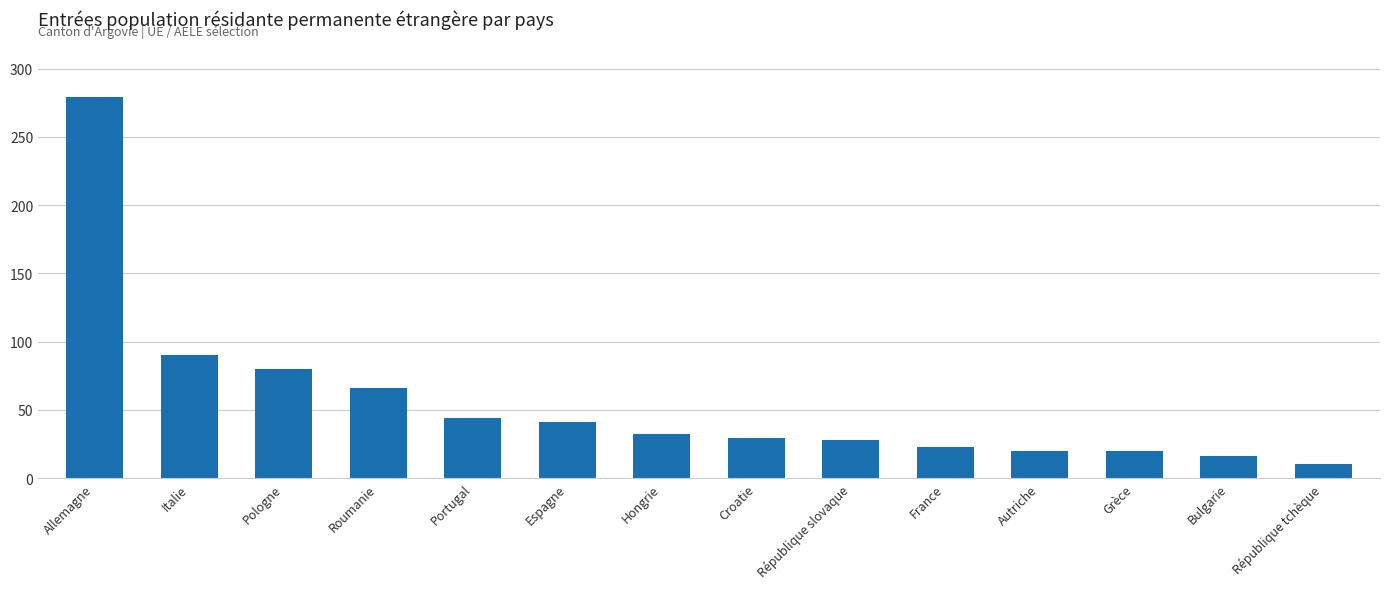

At which category does the chart reach its peak across all series?

Allemagne